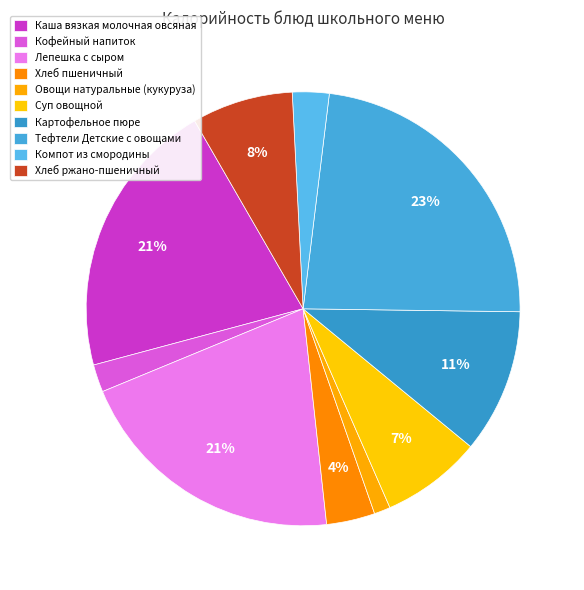

Does Суп овощной account for over 50% of the chart?

No